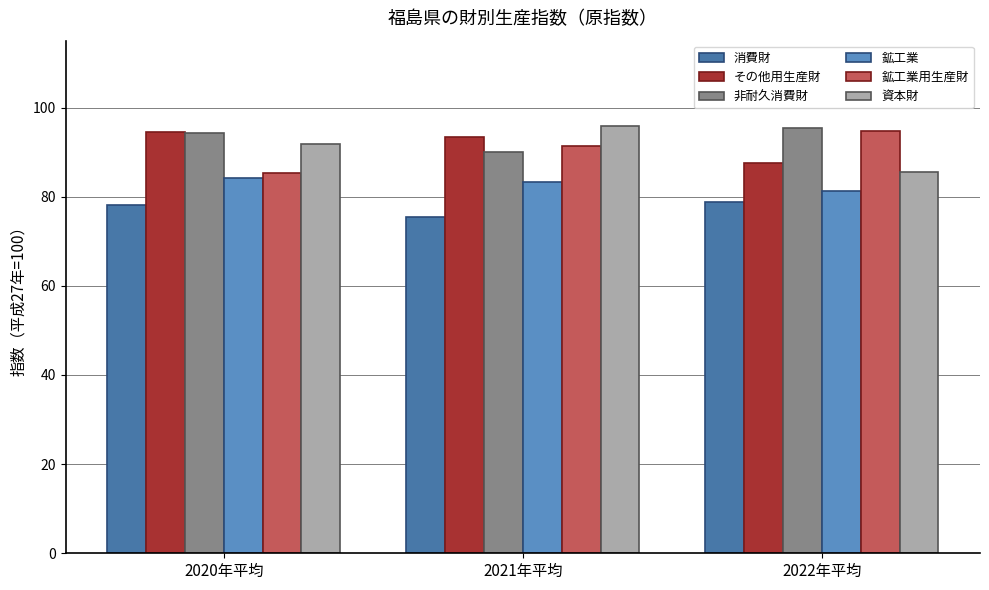

Reading right to left, transcribe all the data shown in this chart.

消費財: 78.7	75.5	78.1
その他用生産財: 87.6	93.4	94.5
非耐久消費財: 95.5	90.1	94.2
鉱工業: 81.3	83.3	84.3
鉱工業用生産財: 94.8	91.4	85.4
資本財: 85.6	95.9	91.9